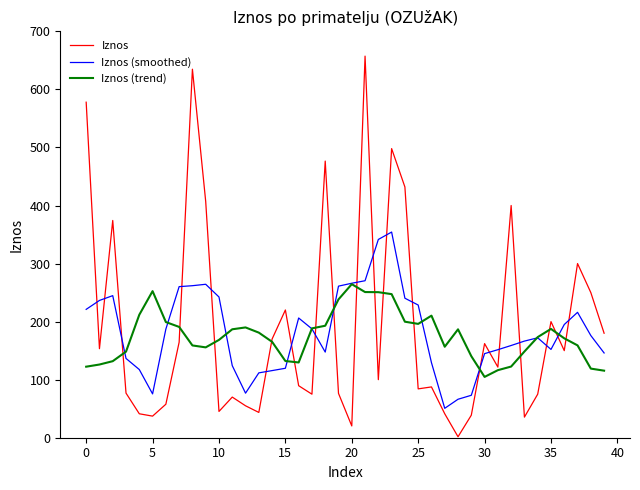

Which series has the largest range (max minus min)?

Iznos